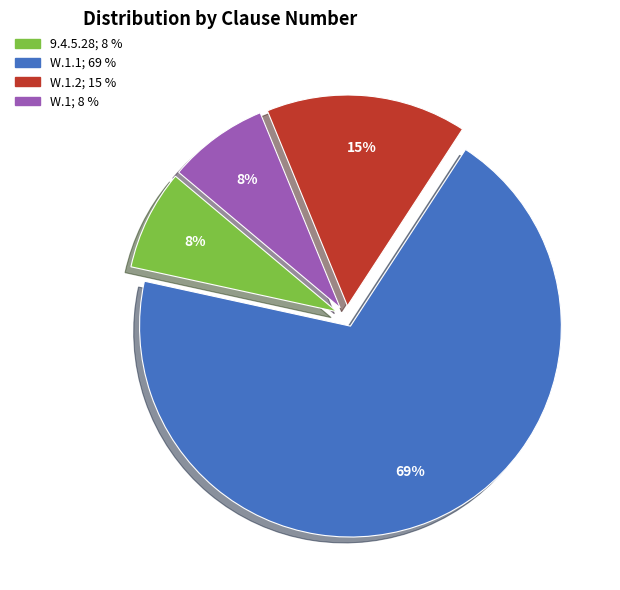

Is there any slice that represents more than half of the pie?

Yes